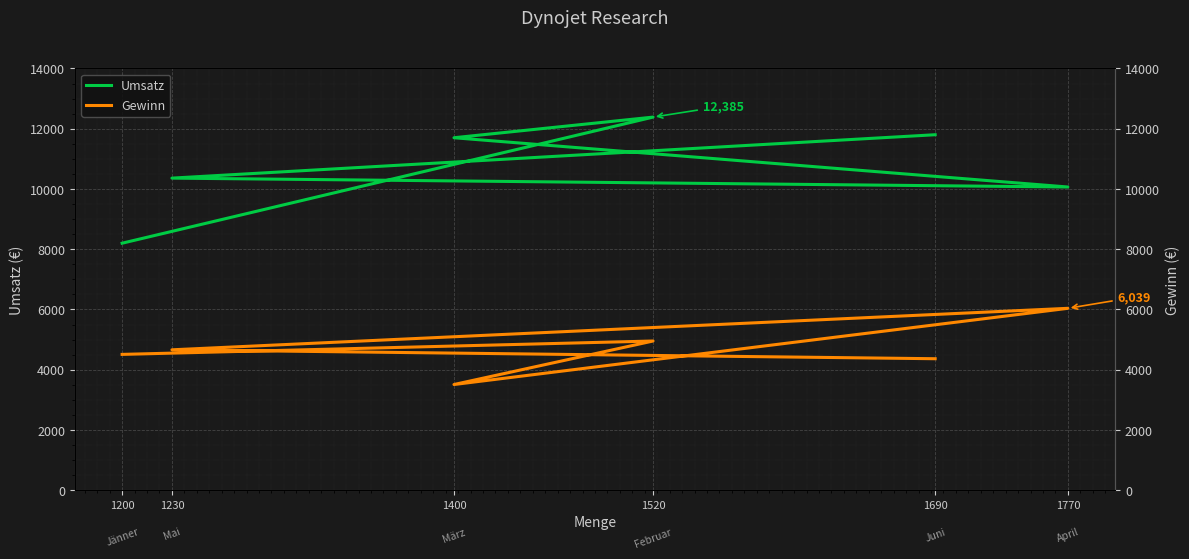

The value of Umsatz at 1520 is 12385. True or false?

True